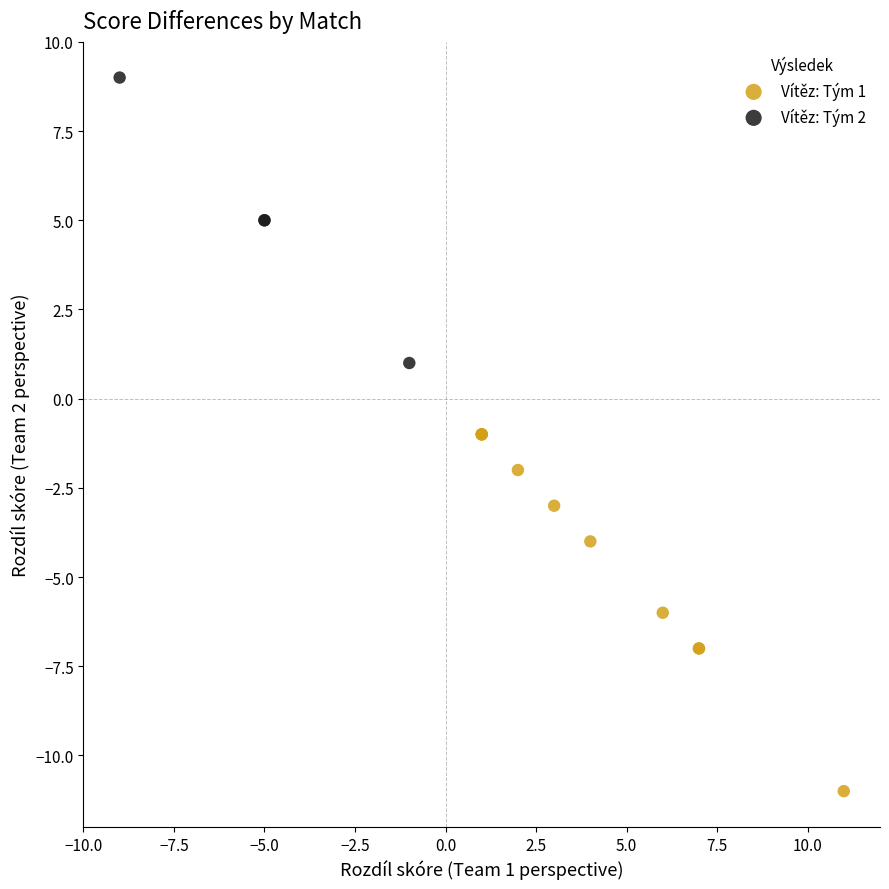

What are all the series names shown in the legend?

Vítěz: Tým 1, Vítěz: Tým 2